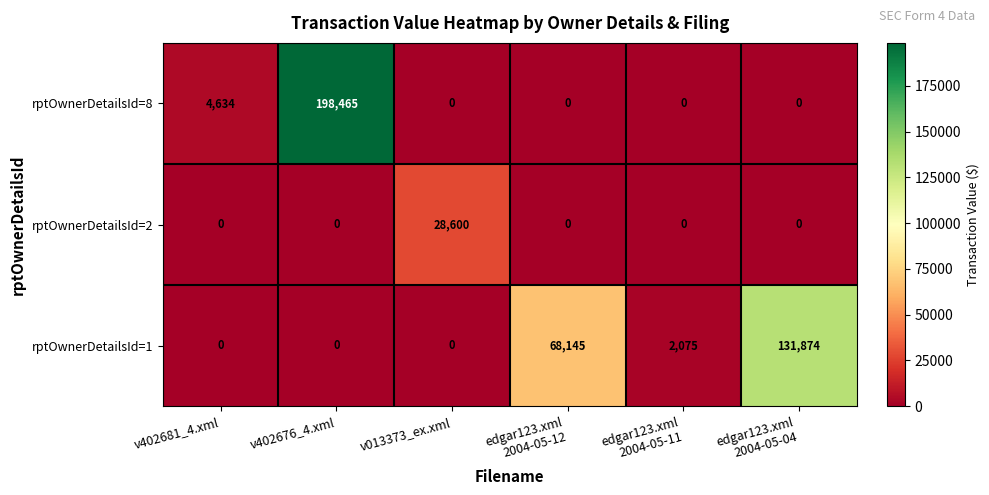

List the series in order of their peak value, lowest first.

rptOwnerDetailsId=2, rptOwnerDetailsId=1, rptOwnerDetailsId=8